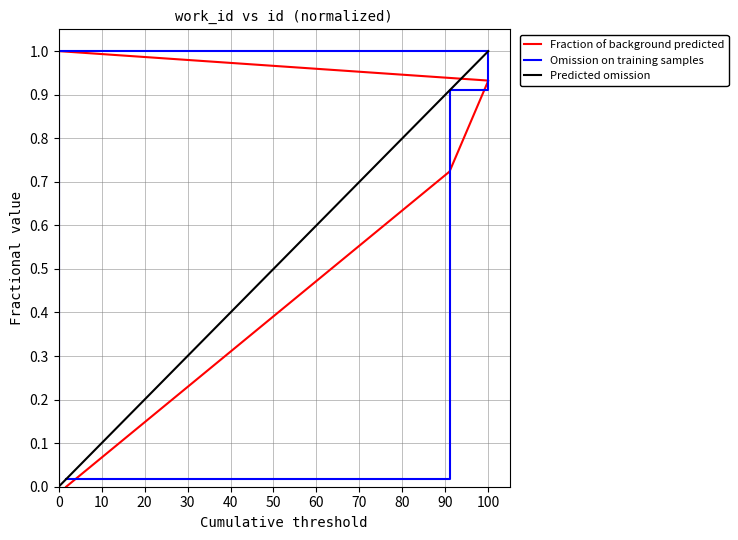

Which has a higher value, 4754 or 7400?

7400